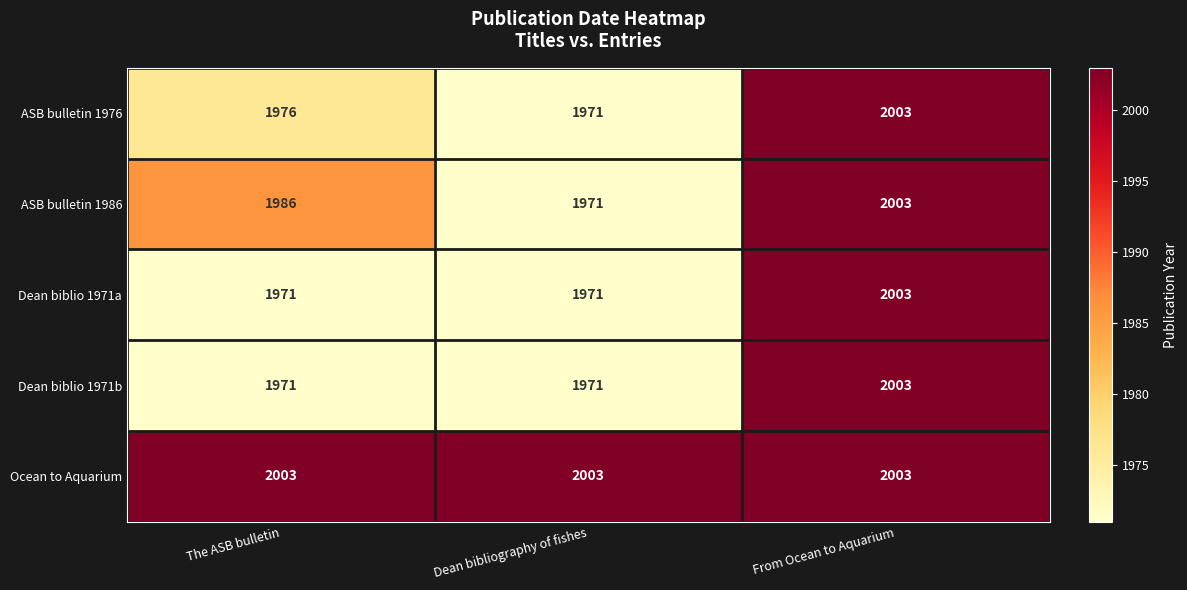

Reading left to right, transcribe all the data shown in this chart.

ASB bulletin 1976: The ASB bulletin=1976	Dean bibliography of fishes=1971	From Ocean to Aquarium=2003
ASB bulletin 1986: The ASB bulletin=1986	Dean bibliography of fishes=1971	From Ocean to Aquarium=2003
Dean biblio 1971a: The ASB bulletin=1971	Dean bibliography of fishes=1971	From Ocean to Aquarium=2003
Dean biblio 1971b: The ASB bulletin=1971	Dean bibliography of fishes=1971	From Ocean to Aquarium=2003
Ocean to Aquarium: The ASB bulletin=2003	Dean bibliography of fishes=2003	From Ocean to Aquarium=2003